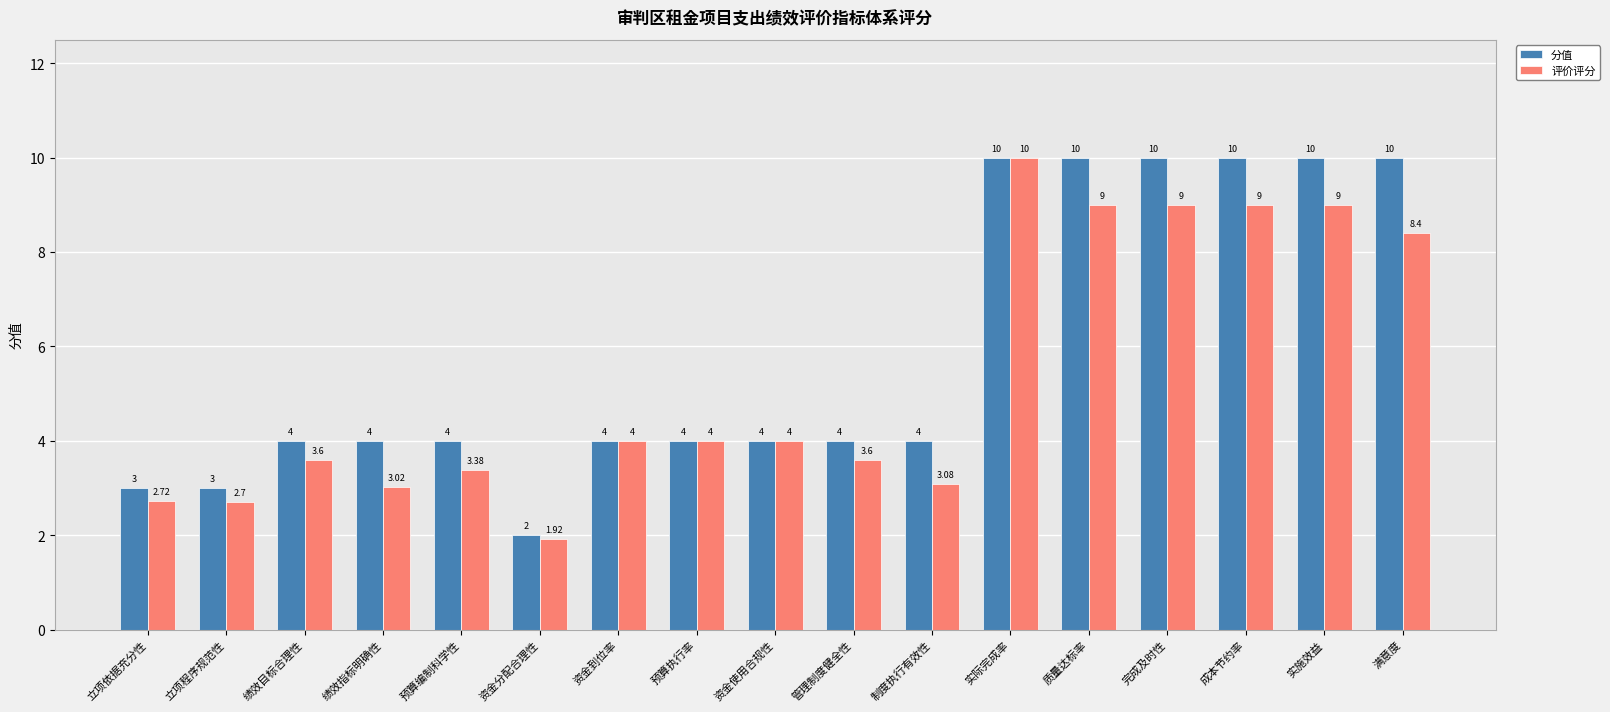

How many data points in 评价评分 are less than 4?

8